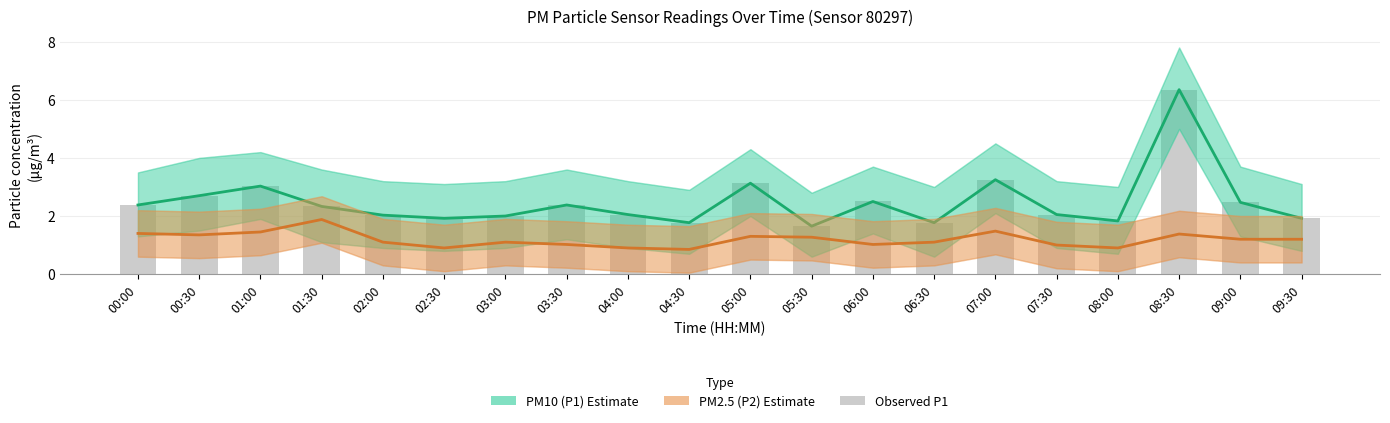

Which series has the largest total across all categories?

PM10 (P1)